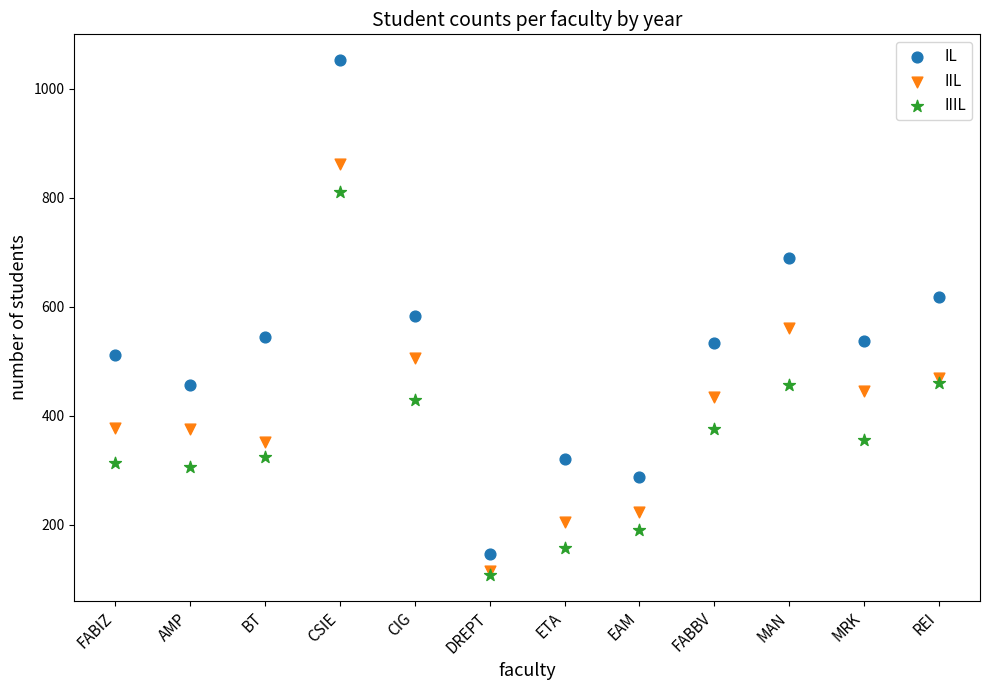

What are all the series names shown in the legend?

IL, IIL, IIIL